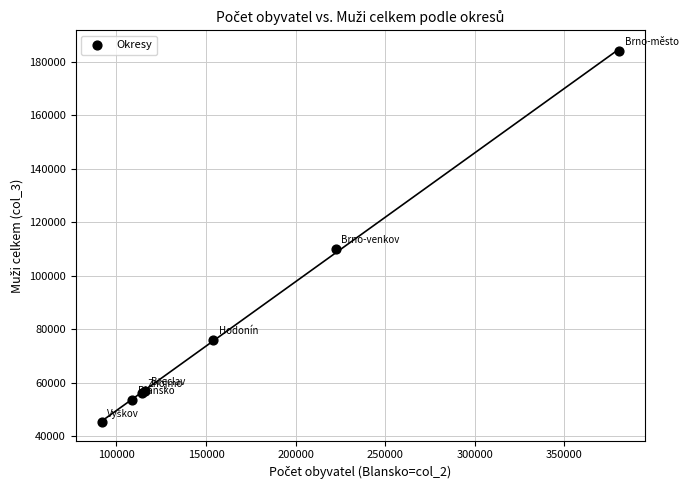

What Y value in the scatter plot is closest to 114718?

109999